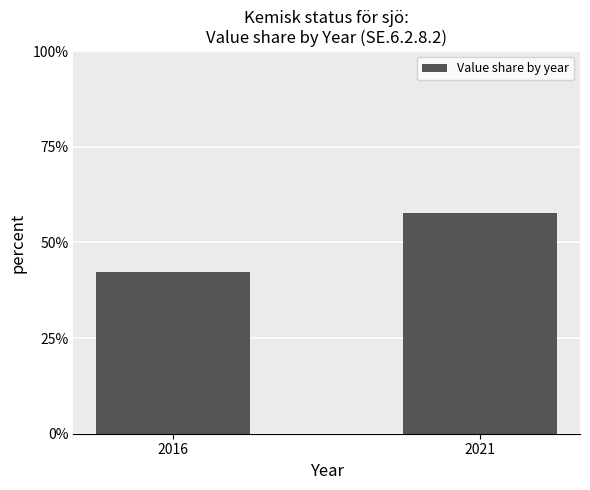

At which label does the data first exceed 57?

2021